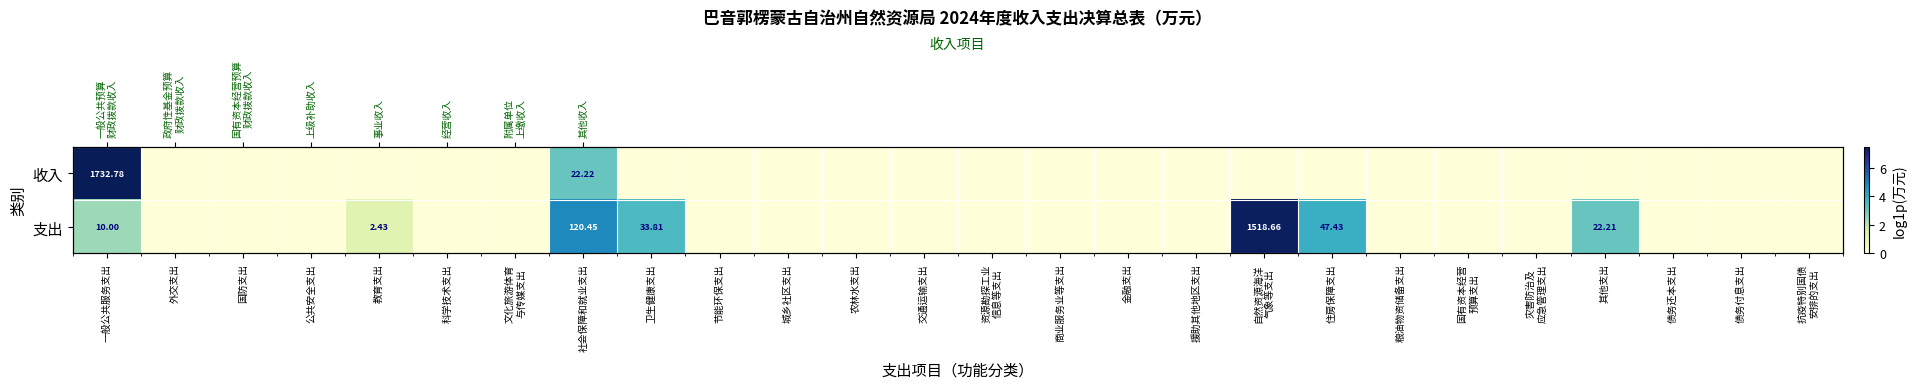

What is the difference between the maximum and minimum values in the 收入 series?

7.5